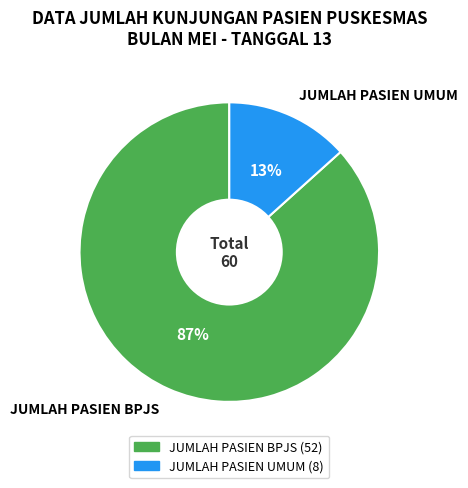

Is there any slice that represents more than half of the pie?

Yes